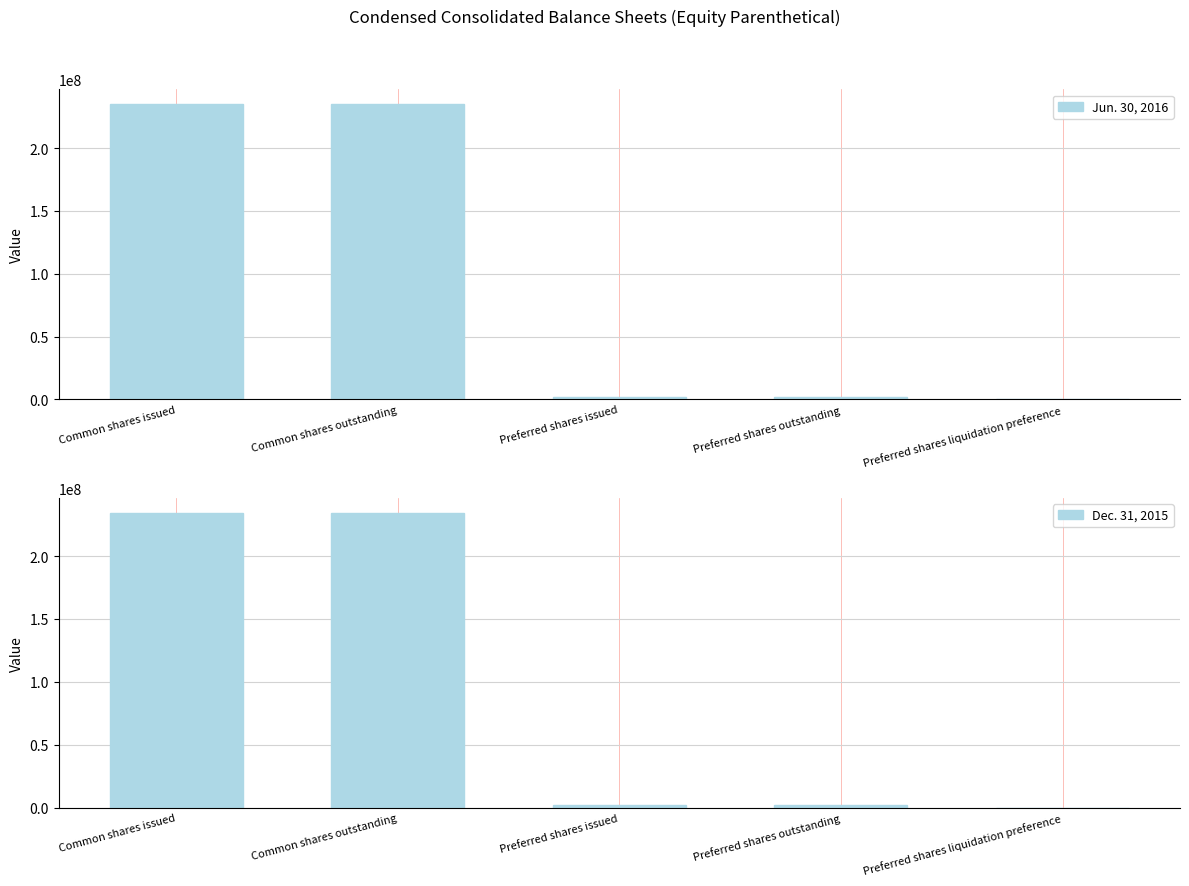

What position from the left is Preferred shares issued?

3